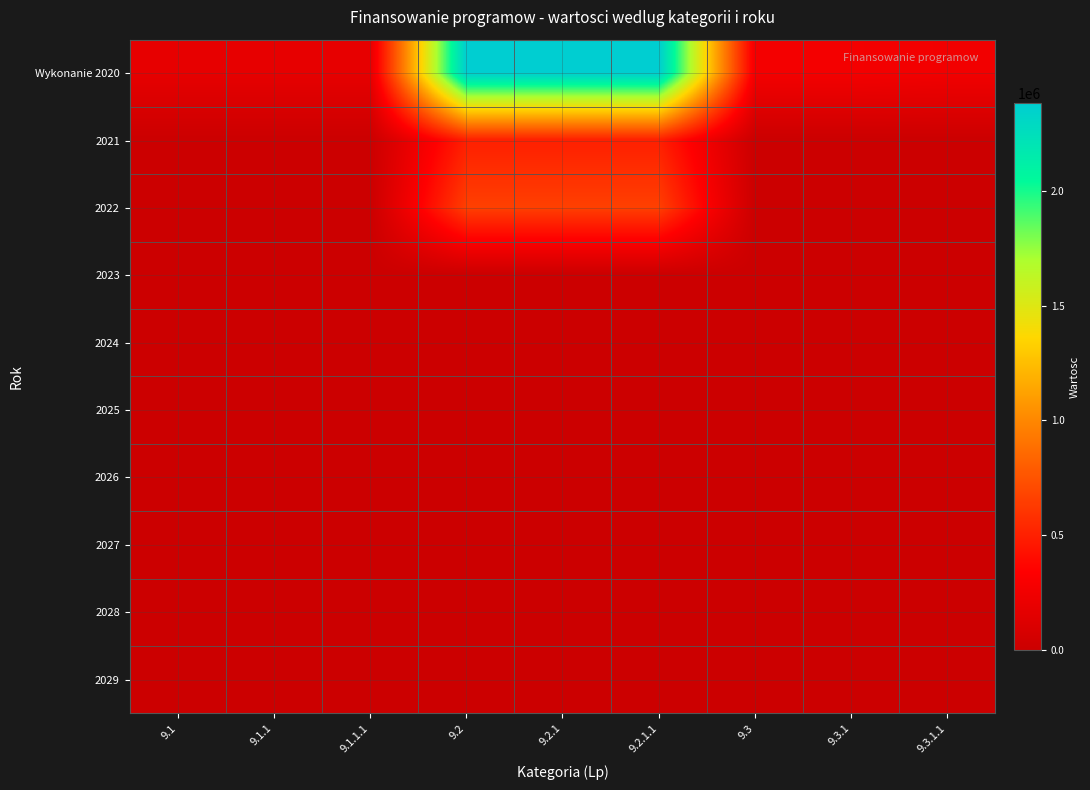

Between 9.1.1.1 and 9.2.1.1, which series saw the biggest shift?

Wykonanie 2020